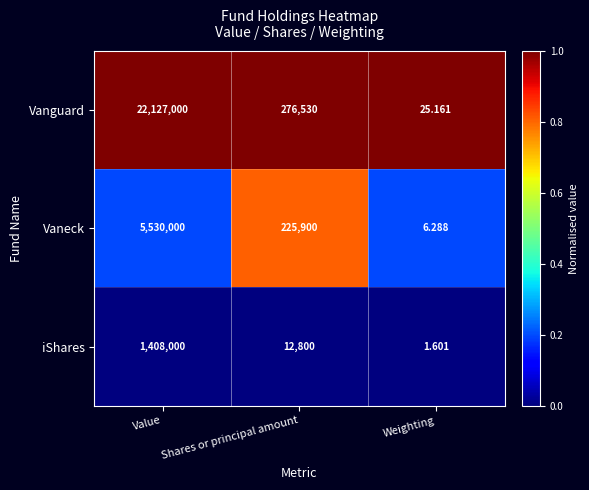

Between Shares or principal amount and Weighting, which series saw the biggest shift?

Vanguard